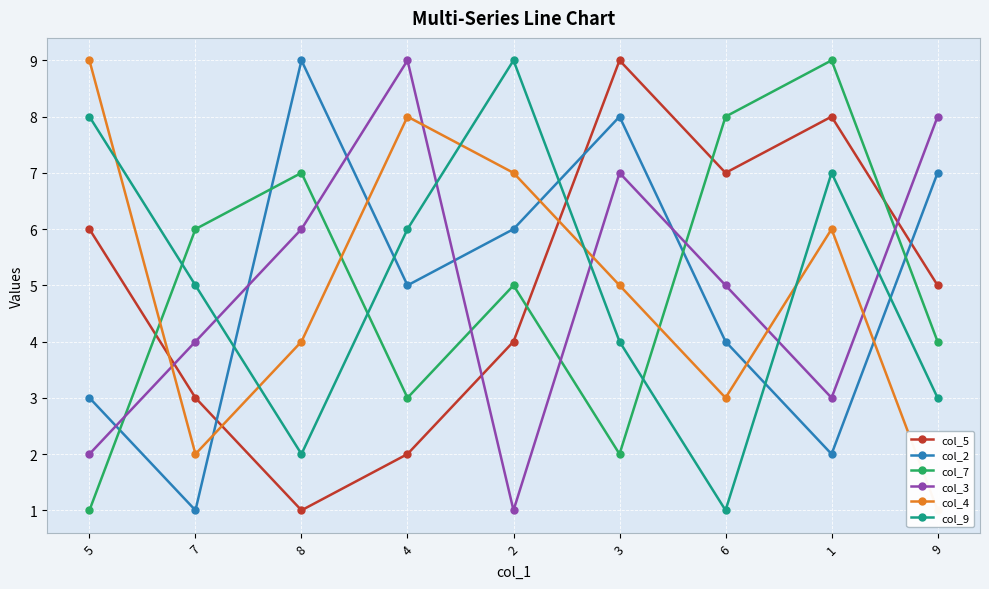

How many values in the col_9 series are below 5?

4